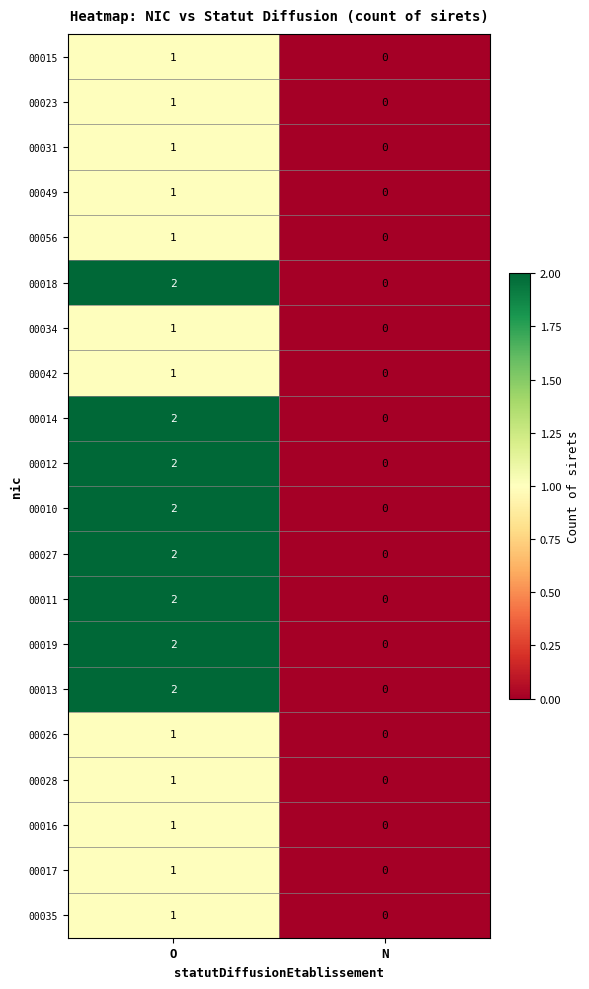

Is the value of 00027 at O greater than the value of 00056 at O?

Yes